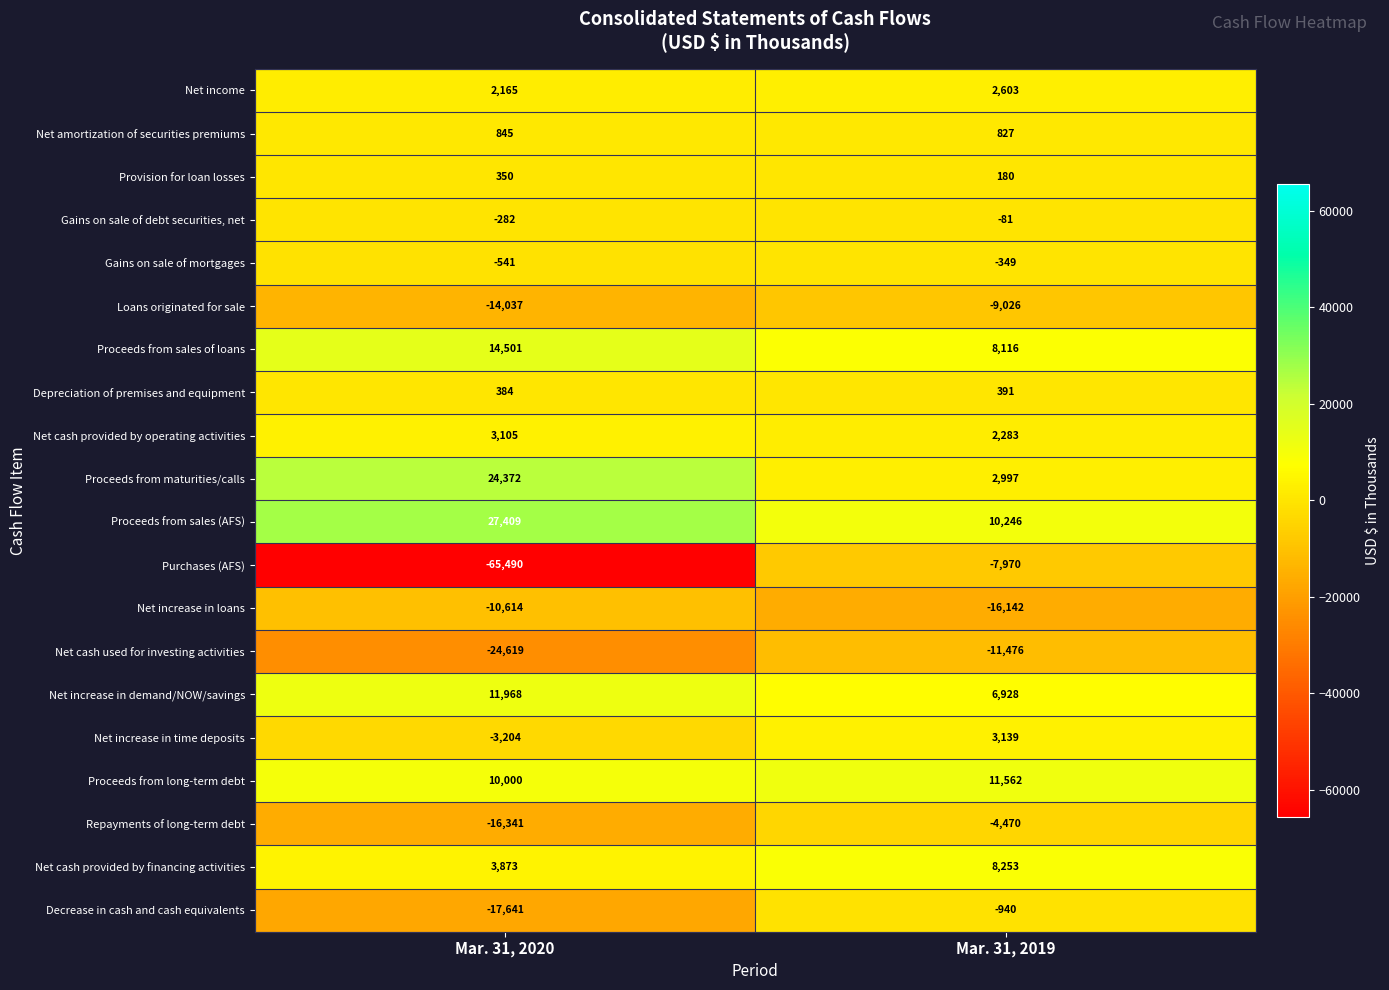

Which label corresponds to the smallest value in the chart?

Mar. 31, 2020